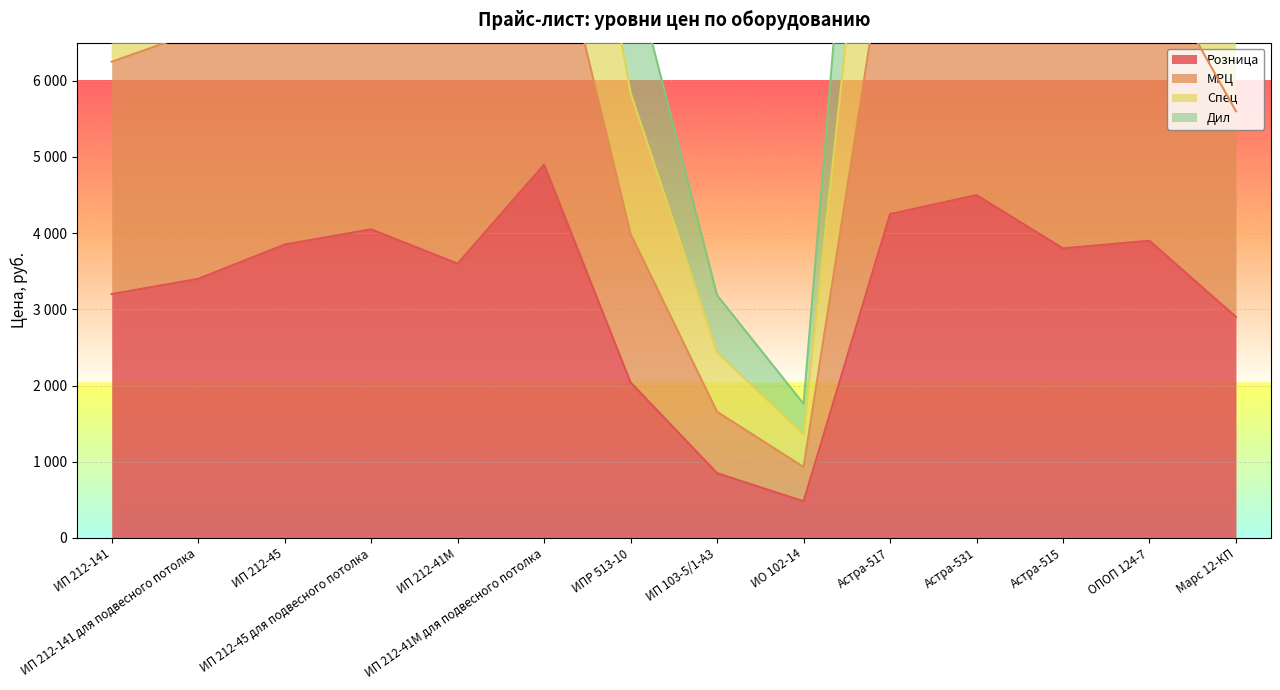

Count the number of categories in the chart.

14